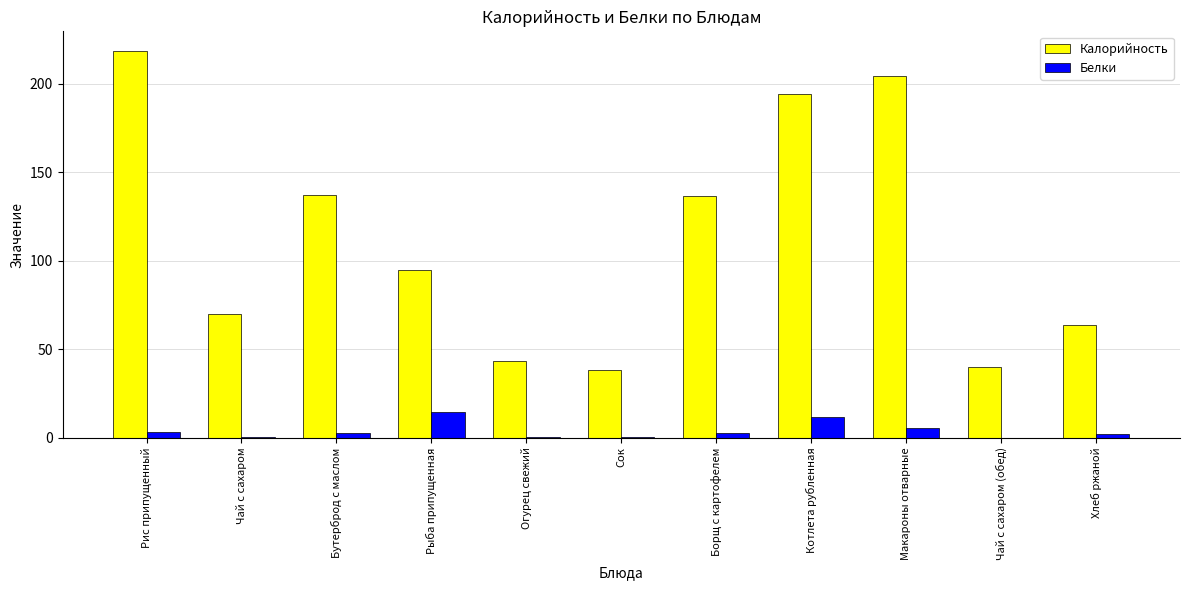

How many groups of bars are there?

11